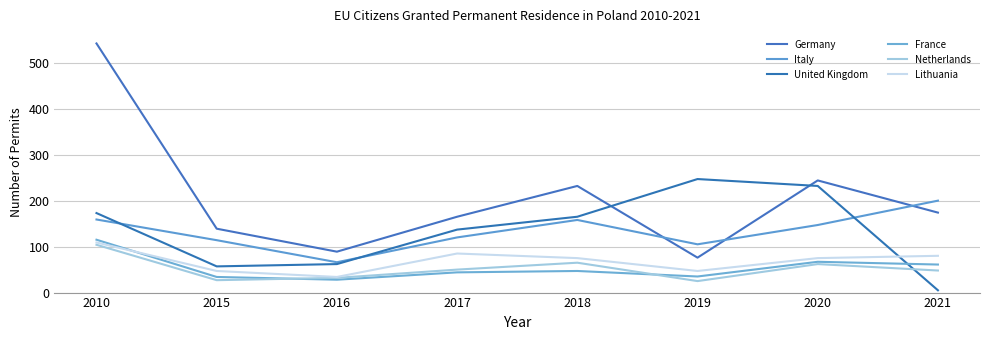

What is the sum of all France values?

431